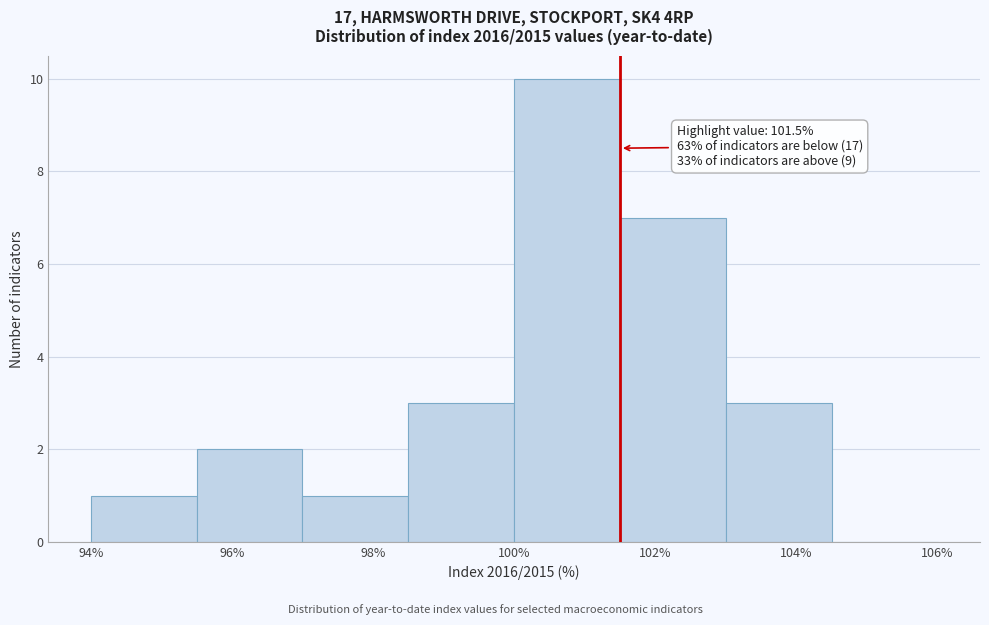

Over which range of the x-axis is the bar tallest?

100.0 to 101.5